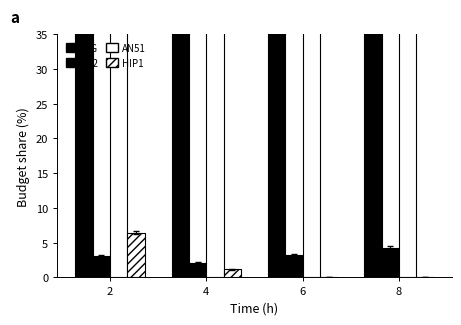

Reading right to left, what are all the values shown in this chart?

IgG: 47.9	48.4	48.9	48.5
SZ2: 4.3	3.2	2.1	3.1
AN51: 47.9	48.3	47.8	42.0
HIP1: 0.0	0.1	1.2	6.4